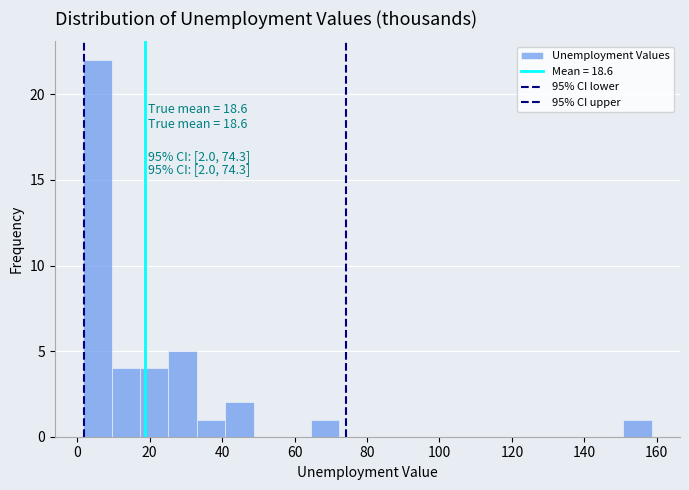

Read against the x-axis, roughly where is the centre of the tallest bar?

6